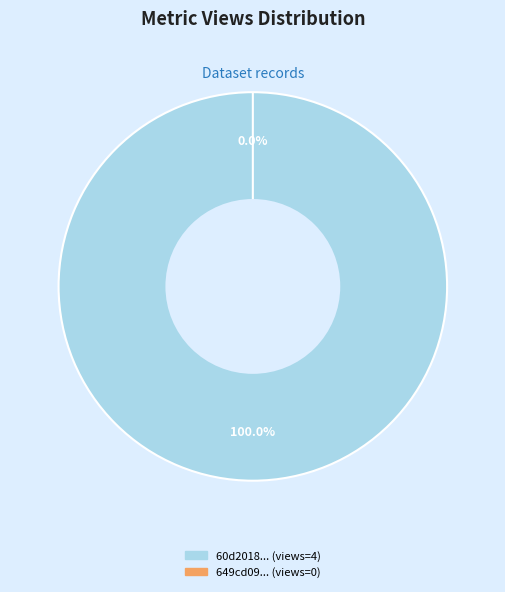

To the nearest percent, what is the difference between the 60d201870781901de863325a and 649cd093078190ea9c2176ed slice percentages?

100%